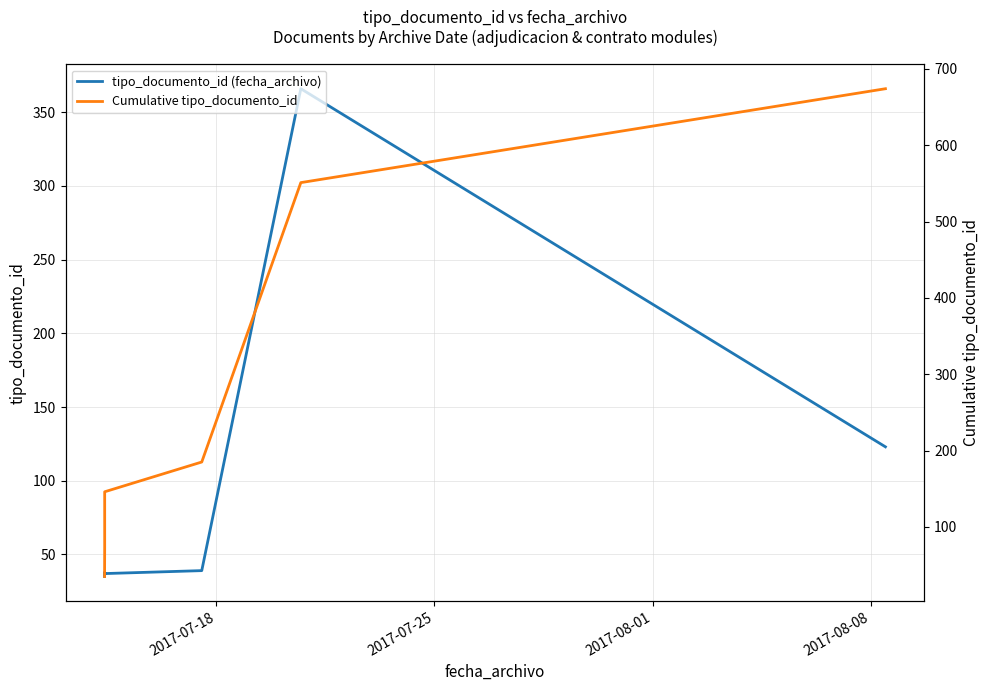

What is the minimum value for tipo_documento_id (fecha_archivo)?

35